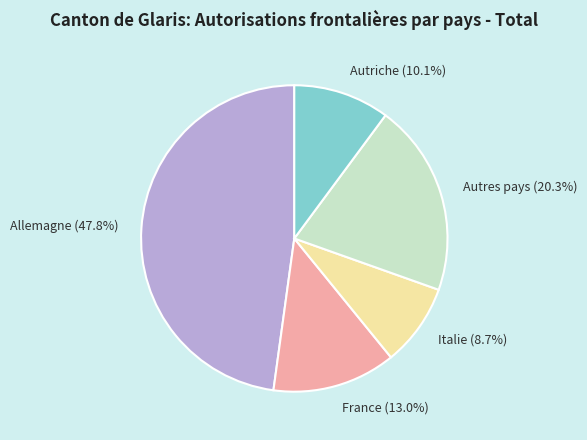

Count the number of slices in the pie.

5